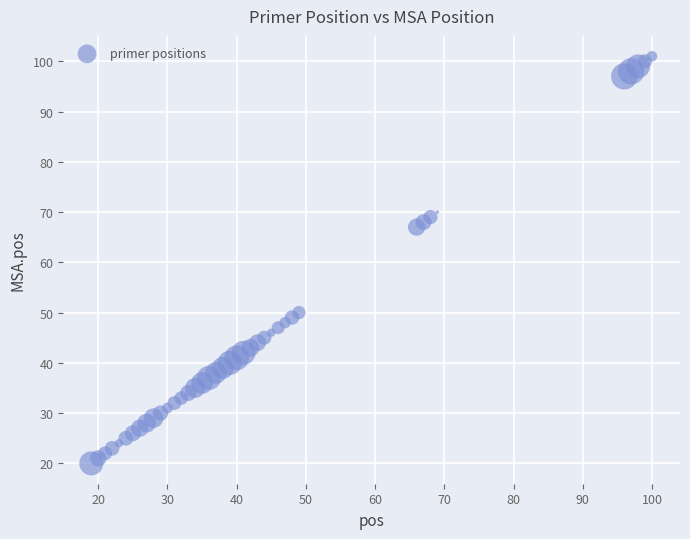

What is the range of X values (max minus min)?

81